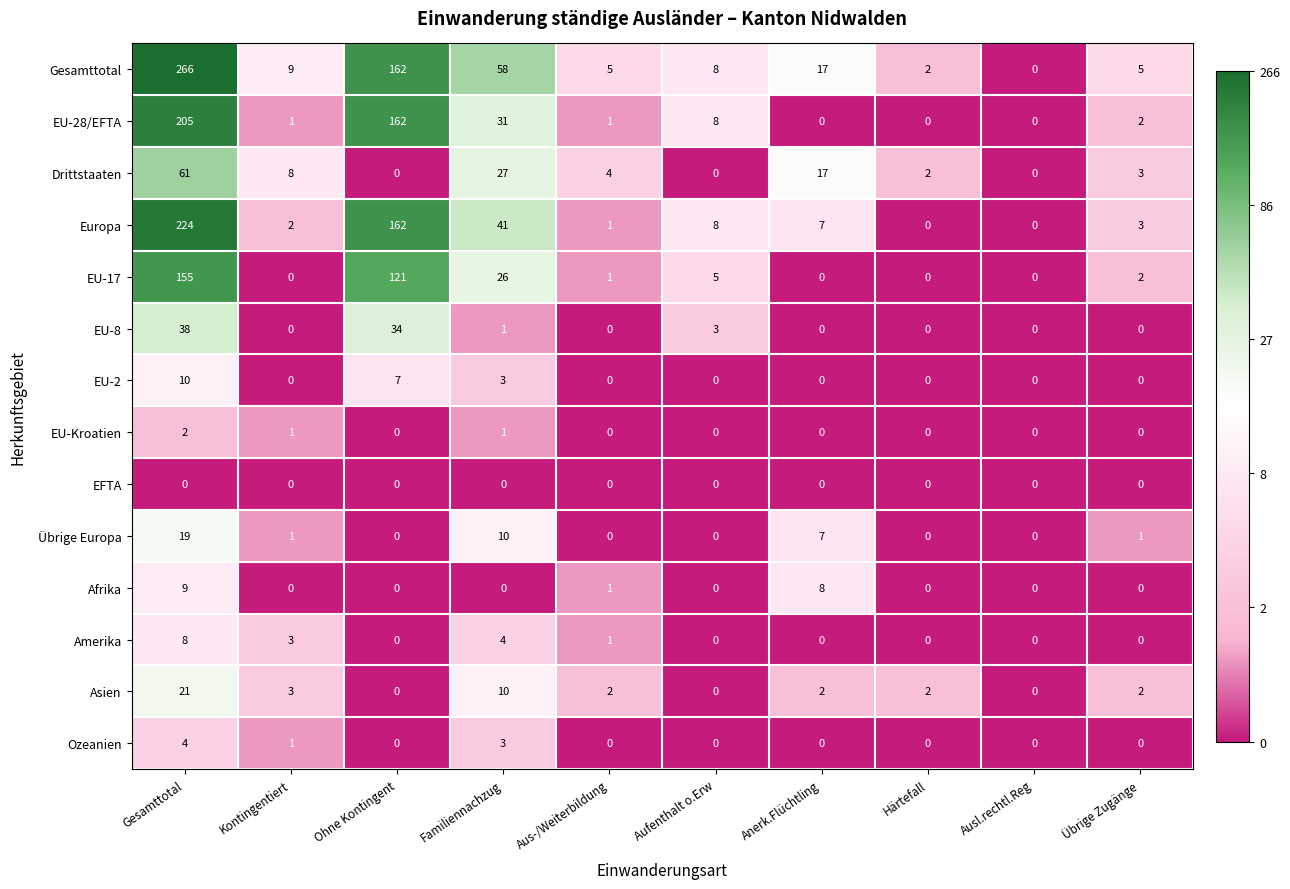

At which category is the sum across all series the highest?

Gesamttotal